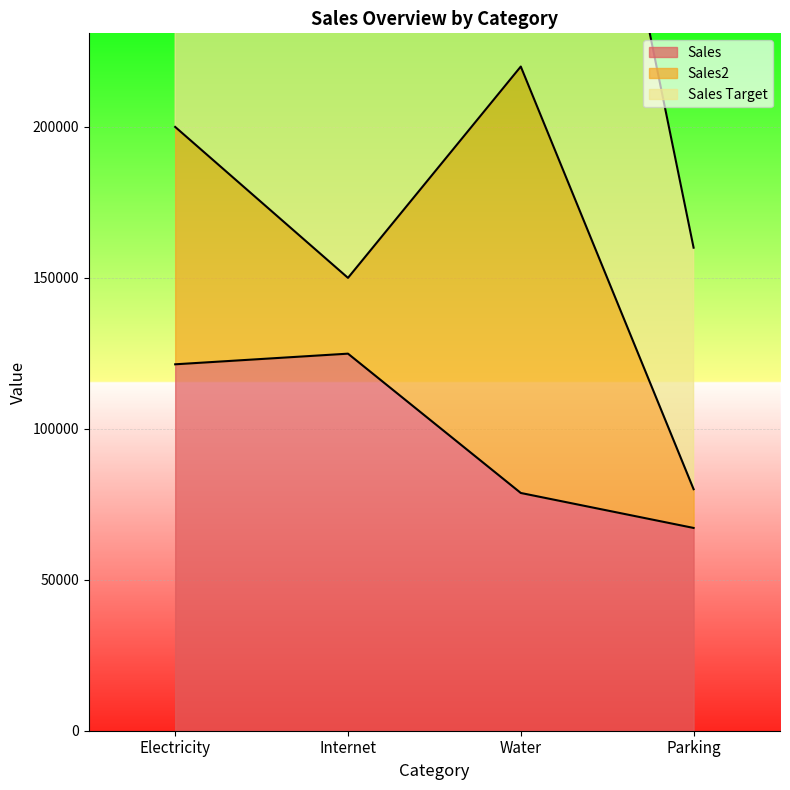

Where is the first local maximum for Sales?

Internet